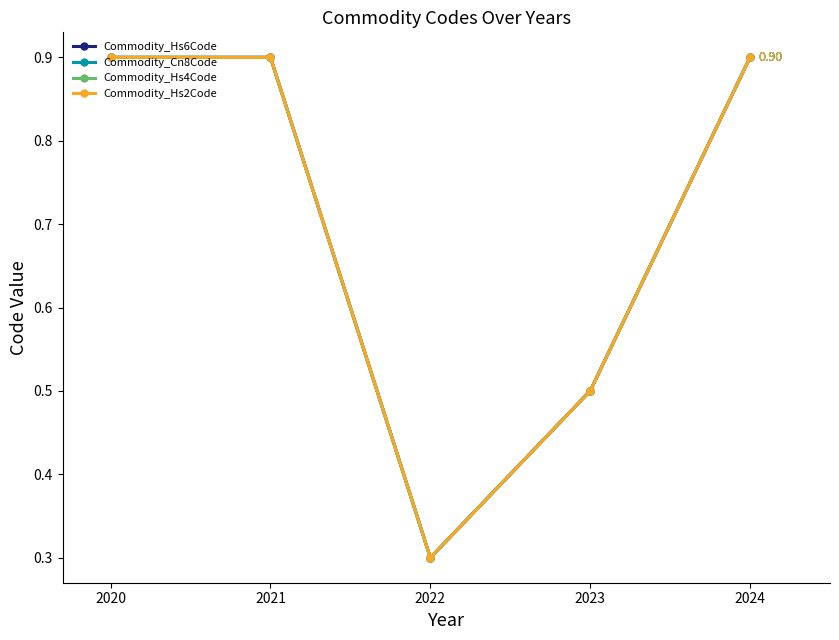

What is the approximate value of Commodity_Hs4Code at 2020?

0.9